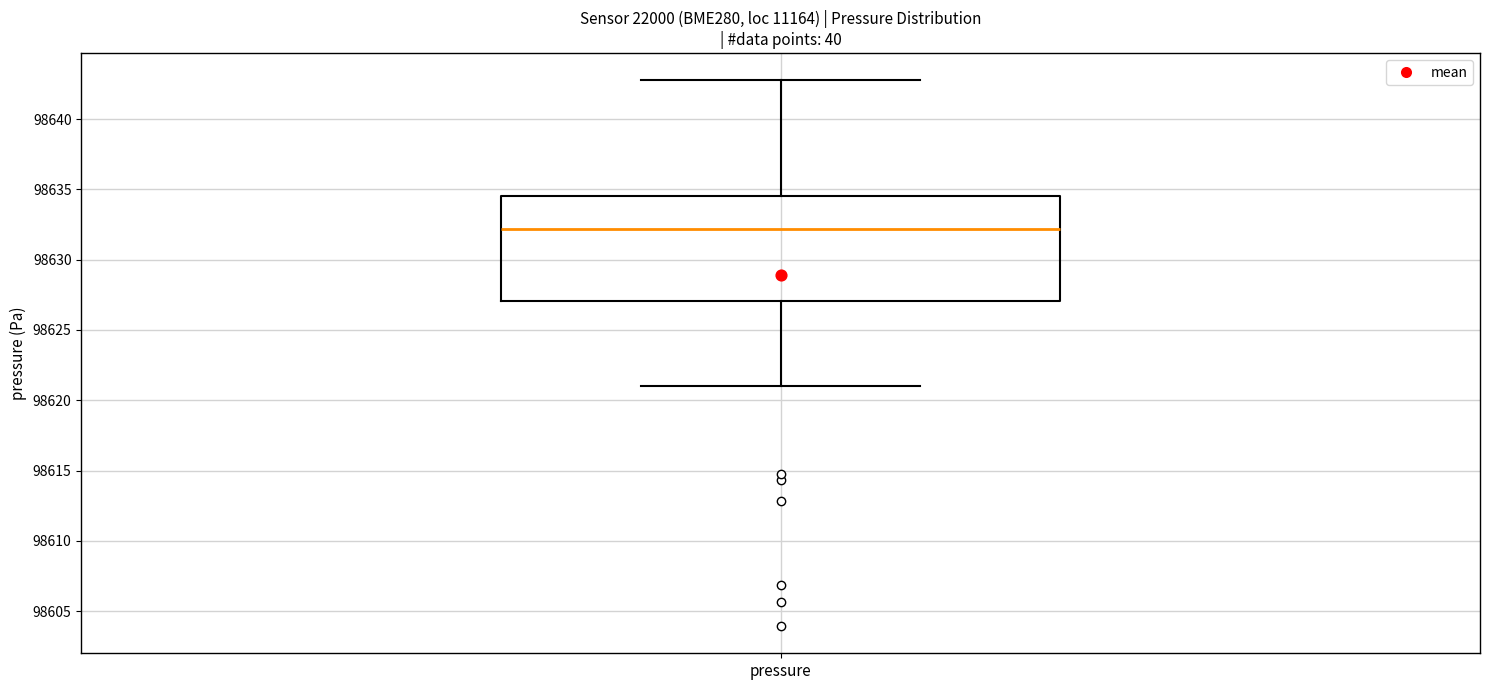

Transcribe this box plot: give where the median line is, the range the box spans, and where the two whiskers end, as read against the y-axis. The values are not printed on the chart, so give them approximately, as read against the axis.

median 98632.0, box 98627.0 to 98634.5, whiskers 98621.0 to 98643.0